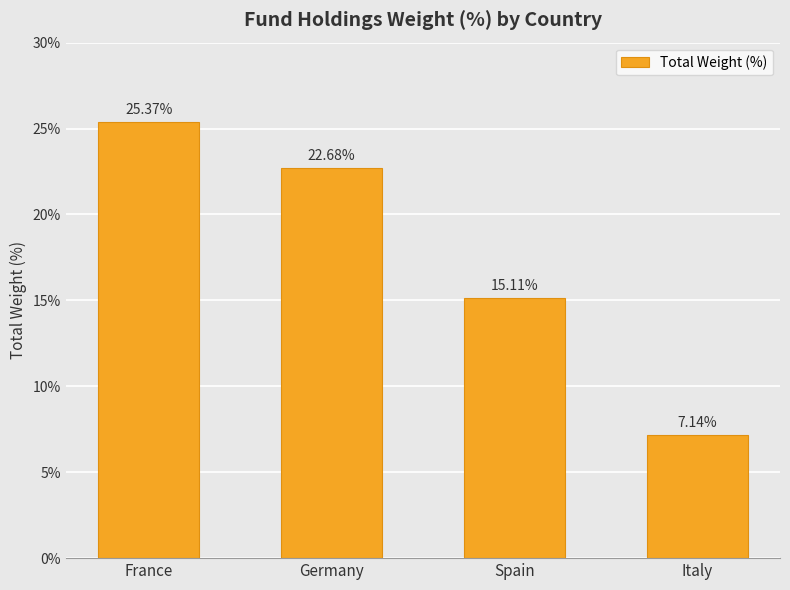

Where does the data first go above 22?

France